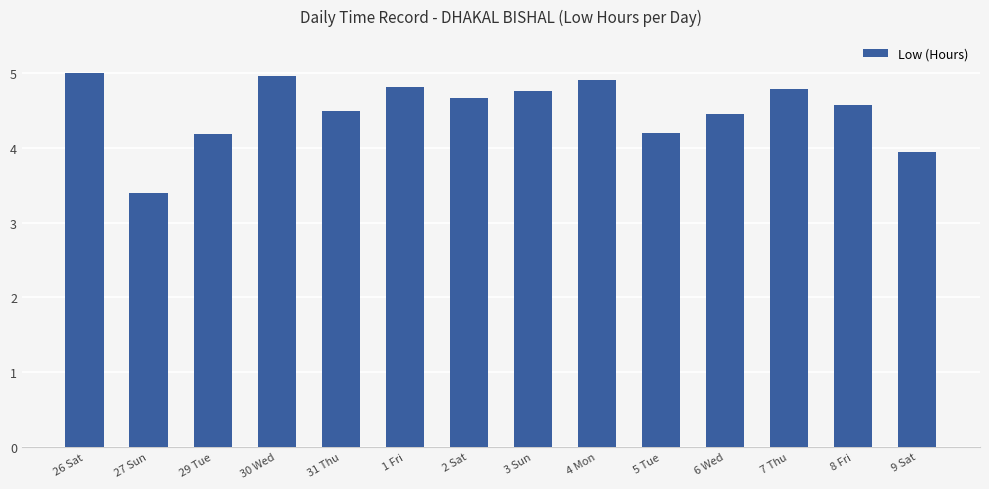

What is the label of the 4th bar from the right?

6 Wed